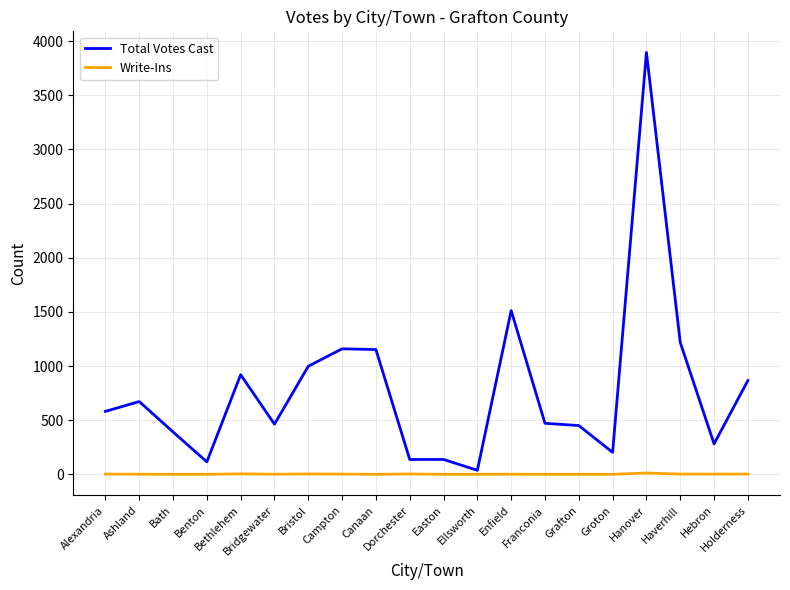

Rank the series by their maximum value, from highest to lowest.

Total Votes Cast, Write-Ins